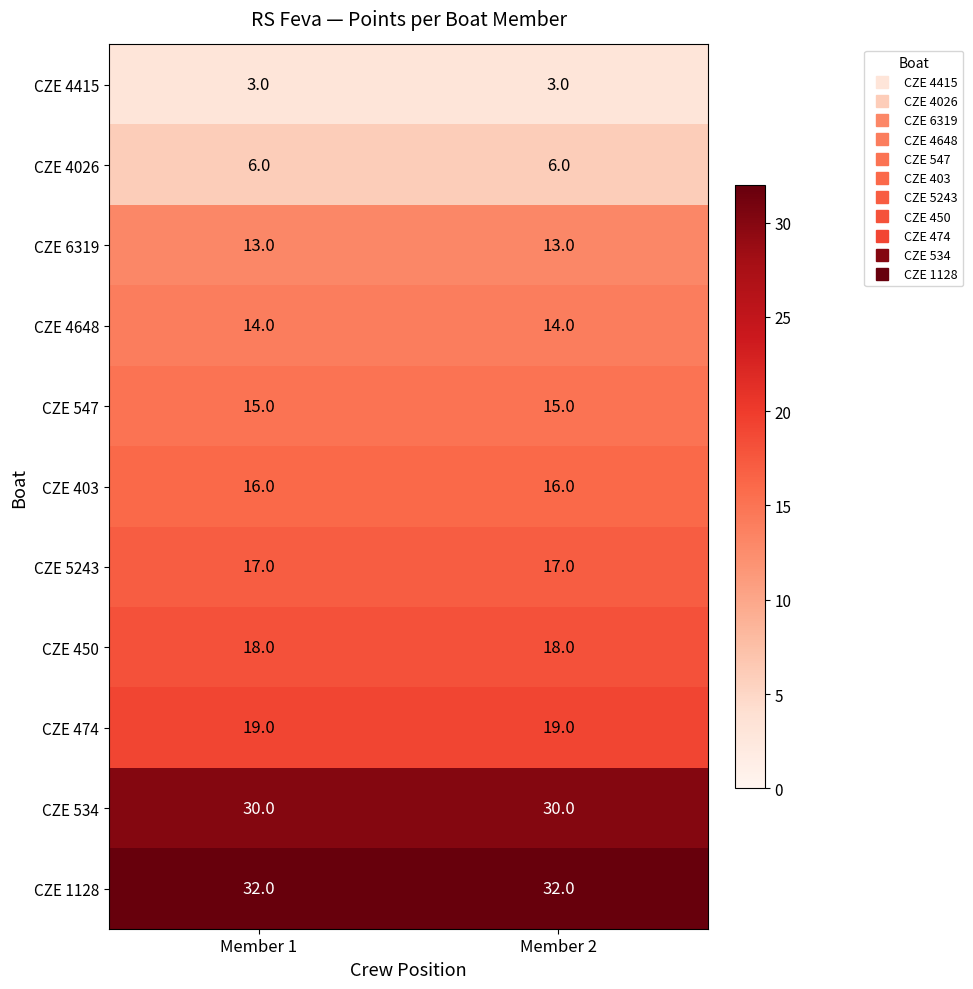

Is it true that CZE 4415 equals 3 at Member 1?

True